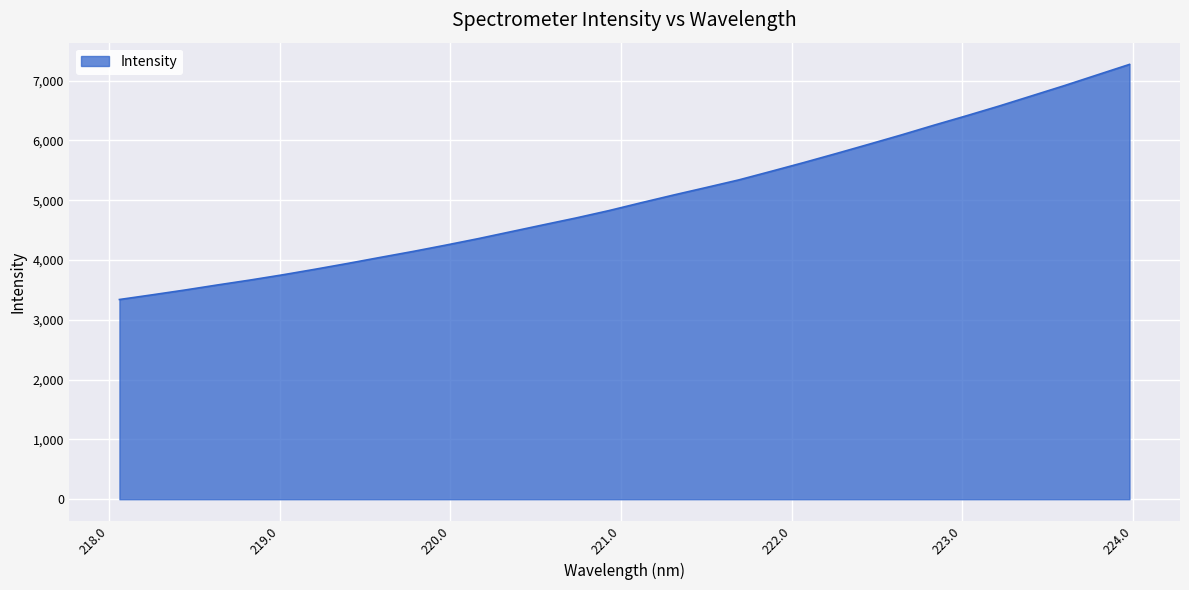

What is the difference between the maximum and minimum values?

3930.4